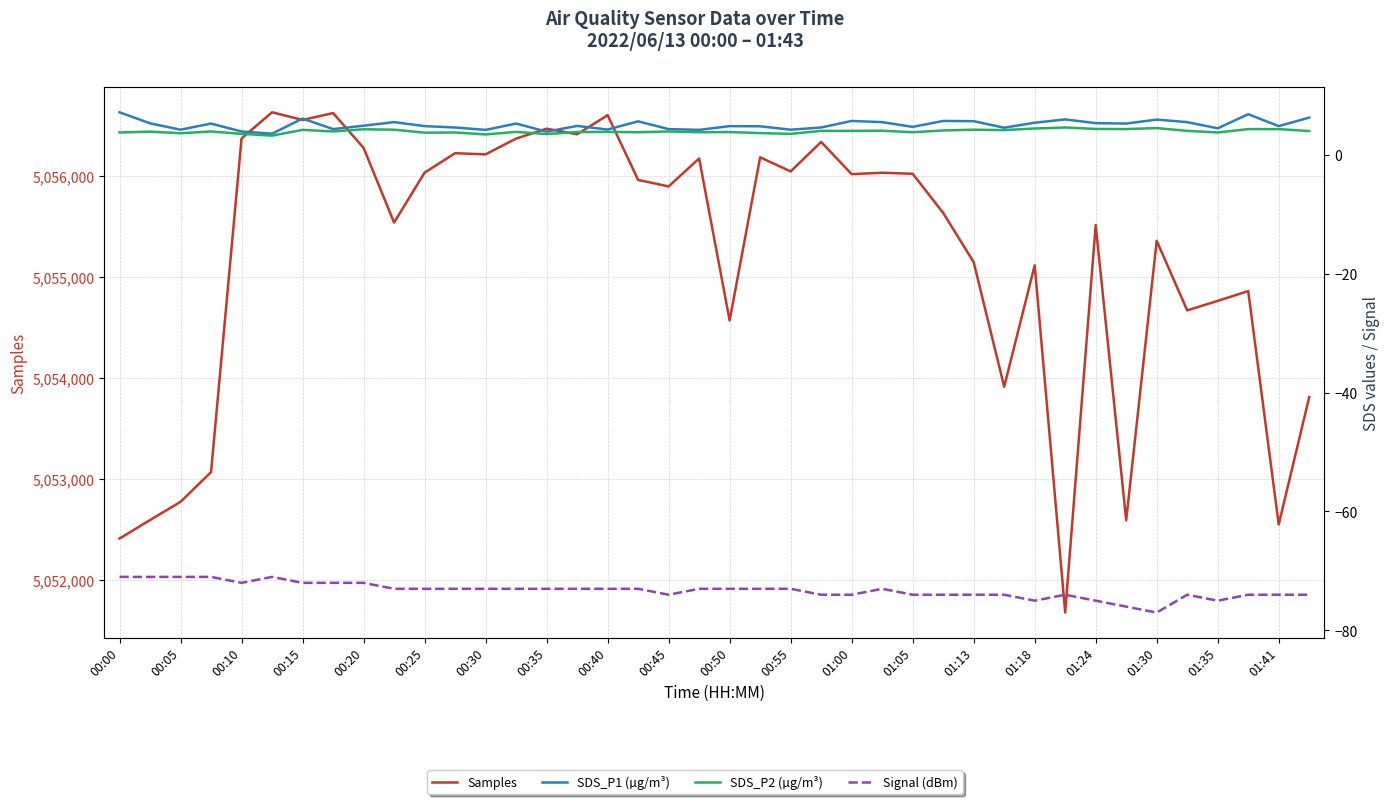

Reading right to left, transcribe all the data shown in this chart.

Samples: 5053810.0	5052550.0	5054858.0	5054761.0	5054667.0	5055355.0	5052591.0	5055511.0	5051679.0	5055113.0	5053912.0	5055144.0	5055631.0	5056018.0	5056028.0	5056014.0	5056333.0	5056041.0	5056181.0	5054567.0	5056169.0	5055893.0	5055957.0	5056597.0	5056408.0	5056464.0	5056366.0	5056210.0	5056221.0	5056029.0	5055535.0	5056274.0	5056618.0	5056550.0	5056626.0	5056367.0	5053068.0	5052774.0	5052594.0	5052411.0
SDS_P1 (µg/m³): 6.2	4.8	6.8	4.4	5.5	5.9	5.2	5.3	5.9	5.4	4.5	5.6	5.7	4.7	5.5	5.7	4.6	4.2	4.8	4.8	4.2	4.3	5.6	4.2	4.8	3.9	5.2	4.2	4.6	4.8	5.5	4.9	4.3	6.1	3.5	3.9	5.2	4.2	5.3	7.1
SDS_P2 (µg/m³): 4.0	4.3	4.3	3.7	4.0	4.5	4.3	4.3	4.6	4.4	4.1	4.2	4.1	3.8	4.0	4.0	4.0	3.5	3.6	3.8	3.8	3.9	3.8	3.8	3.8	3.5	3.8	3.4	3.7	3.7	4.2	4.3	3.9	4.2	3.2	3.5	3.9	3.6	3.9	3.7
Signal (dBm): -74.0	-74.0	-74.0	-75.0	-74.0	-77.0	-76.0	-75.0	-74.0	-75.0	-74.0	-74.0	-74.0	-74.0	-73.0	-74.0	-74.0	-73.0	-73.0	-73.0	-73.0	-74.0	-73.0	-73.0	-73.0	-73.0	-73.0	-73.0	-73.0	-73.0	-73.0	-72.0	-72.0	-72.0	-71.0	-72.0	-71.0	-71.0	-71.0	-71.0